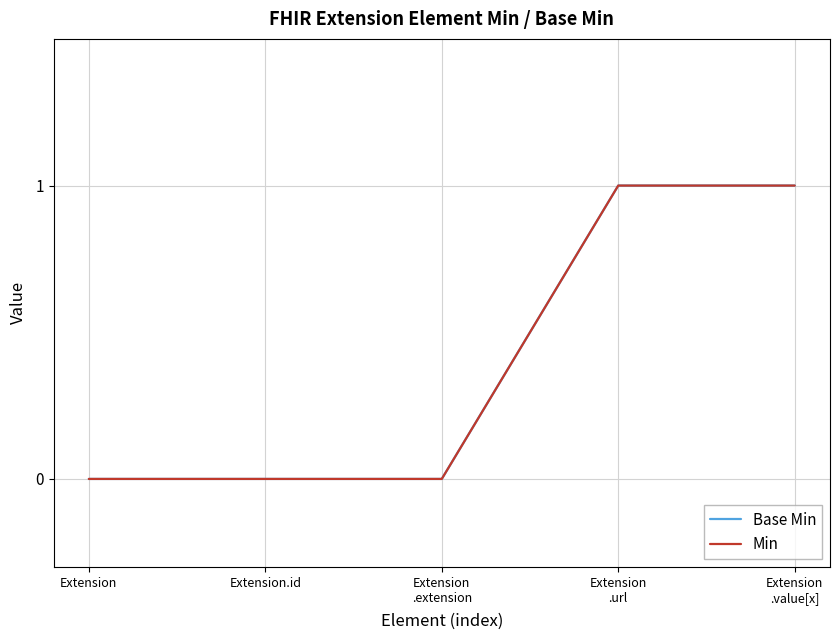

True or false: Min and Base Min intersect in this chart.

False